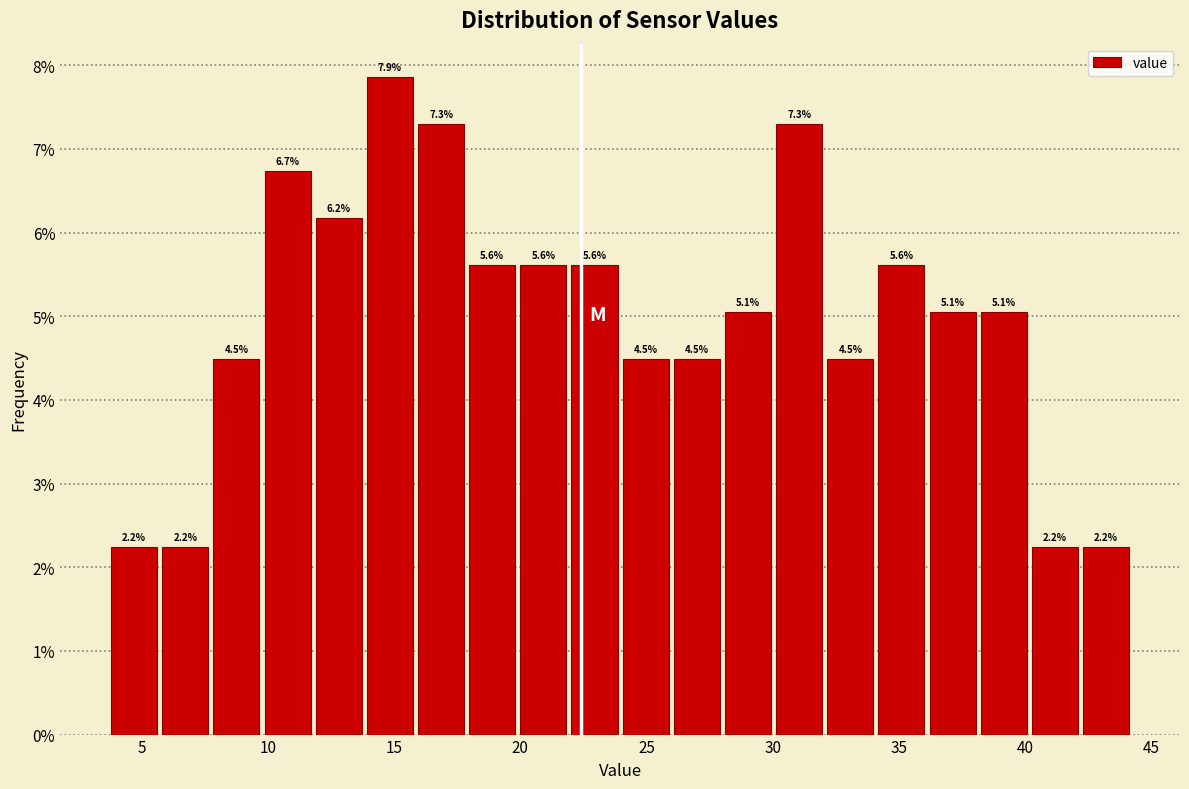

Which range on the x-axis has the tallest bar?

14.0 to 16.0